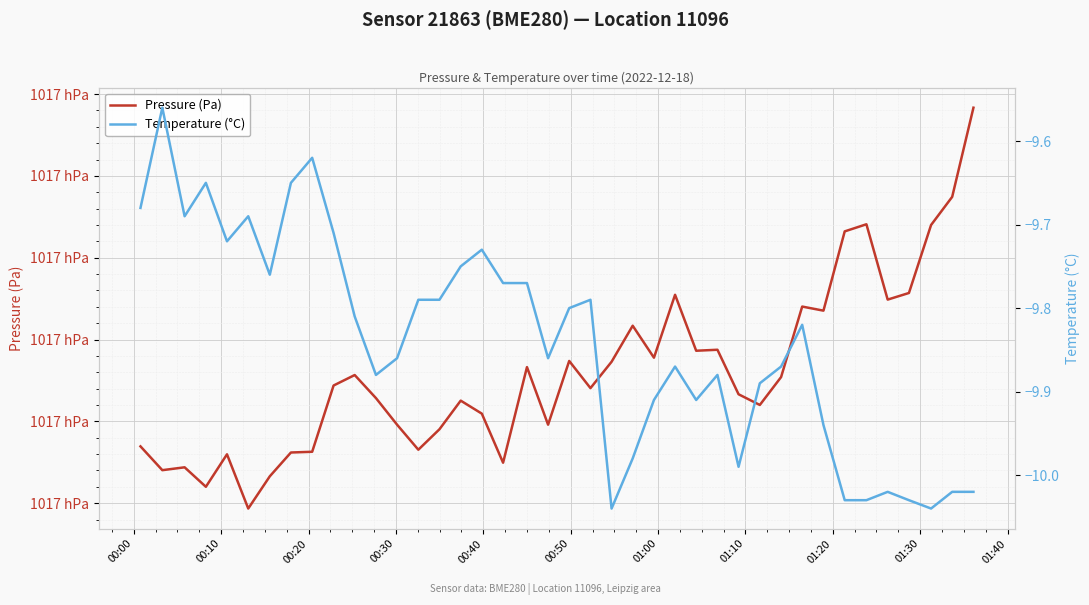

True or false: Pressure (Pa) and Temperature (°C) cross at least once.

False